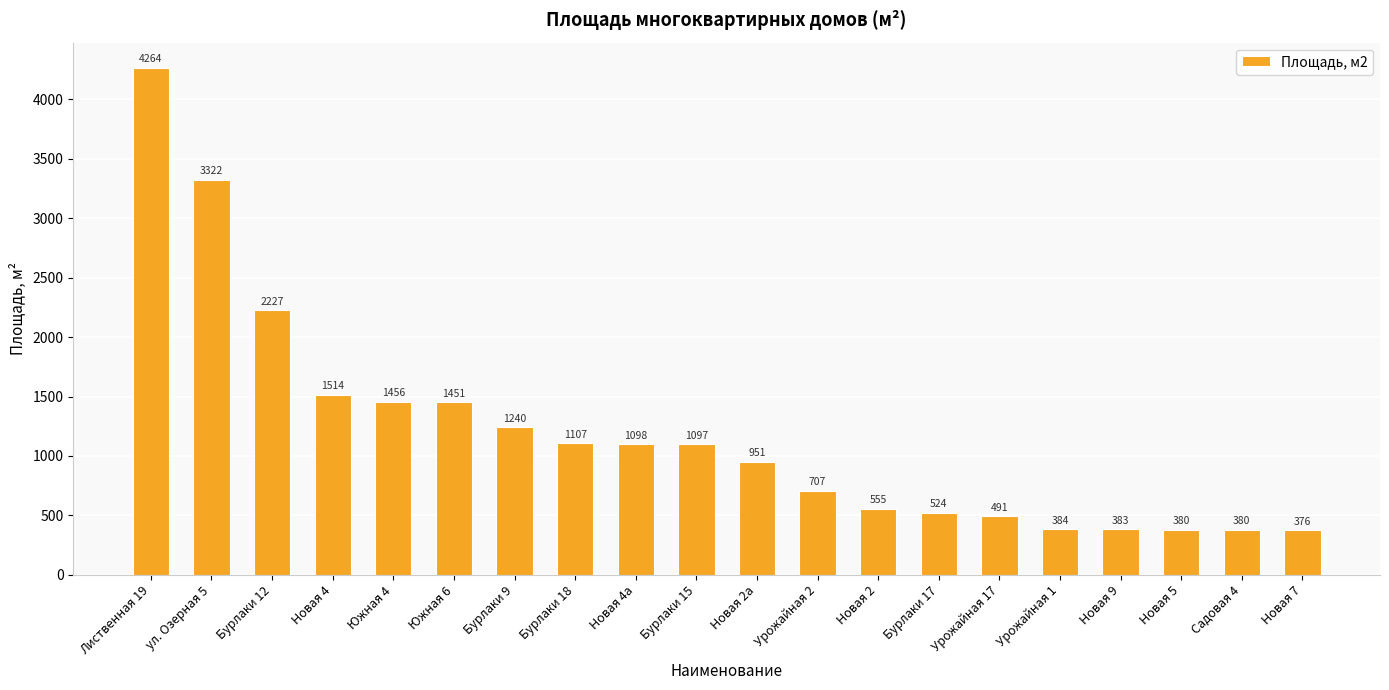

Which category has the highest value across all series?

Лиственная 19